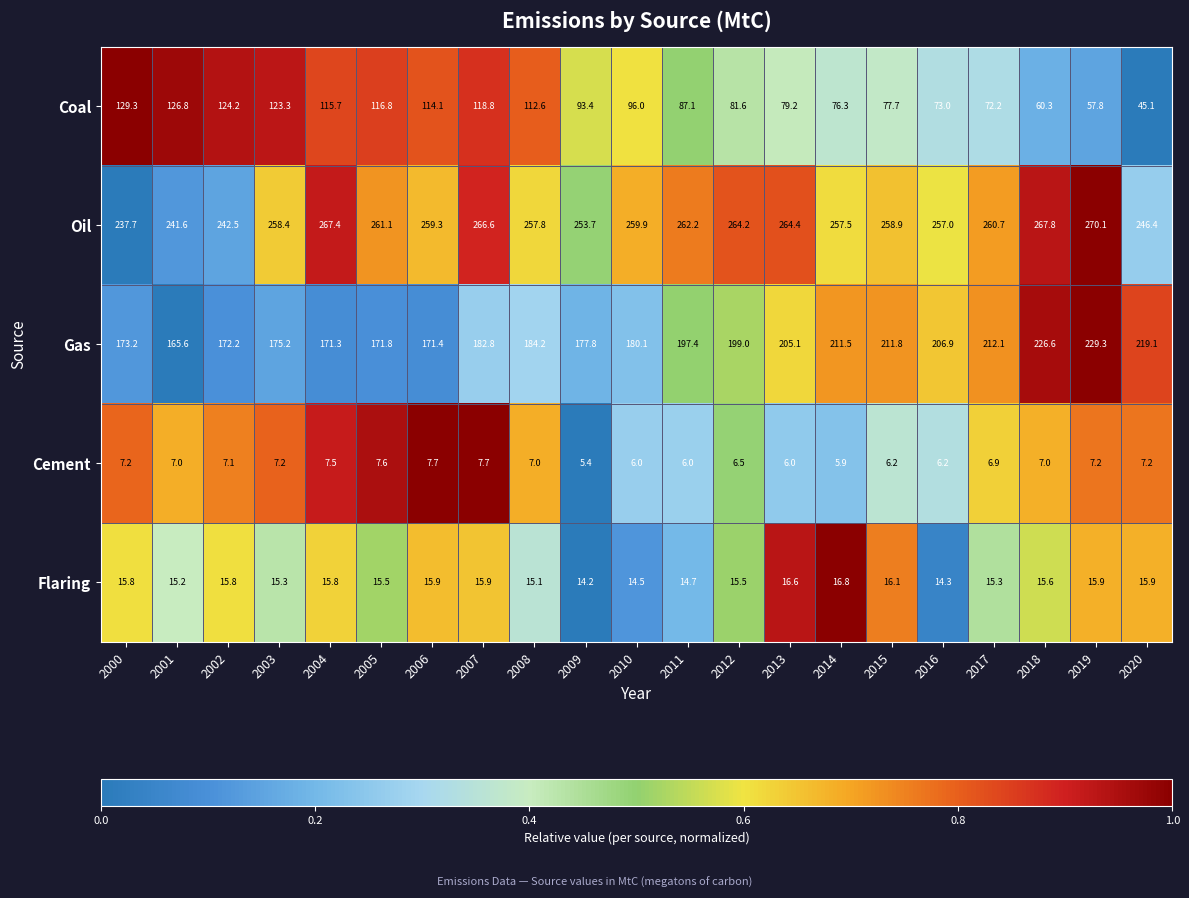

What is the difference between the Cement values at 2009 and 2011?

0.6